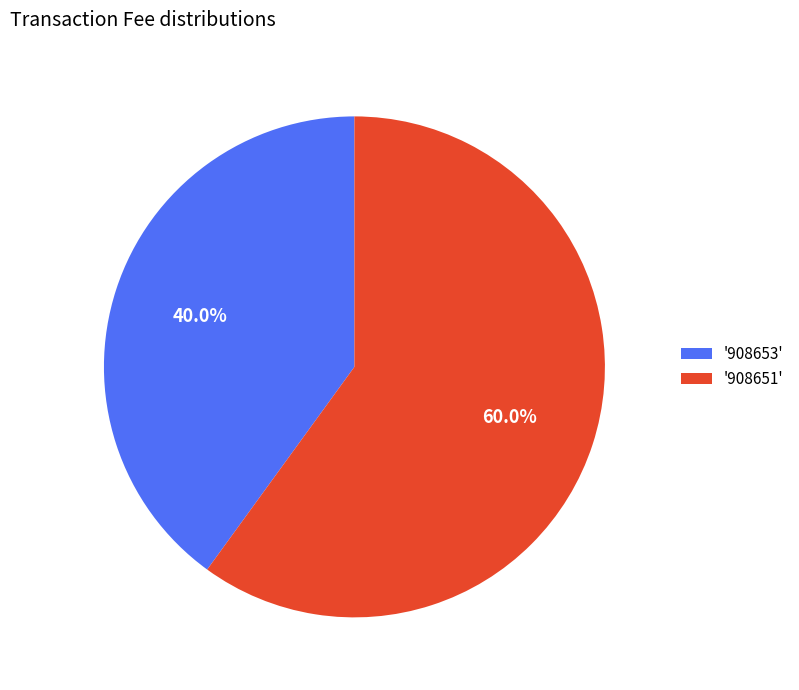

How many segments does this pie chart have?

2